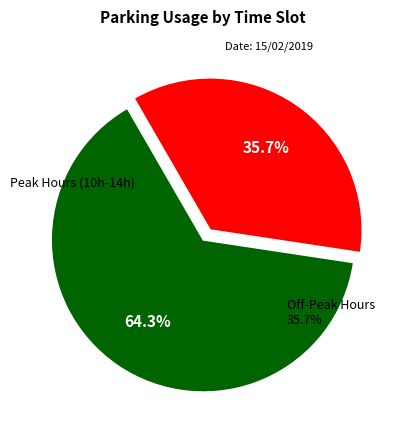

Do 14 and 15 together represent more than half of the pie?

No